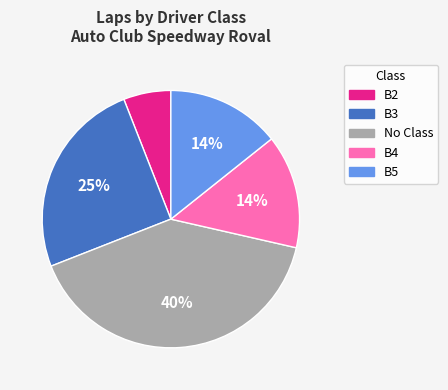

Is there any slice that represents more than half of the pie?

No